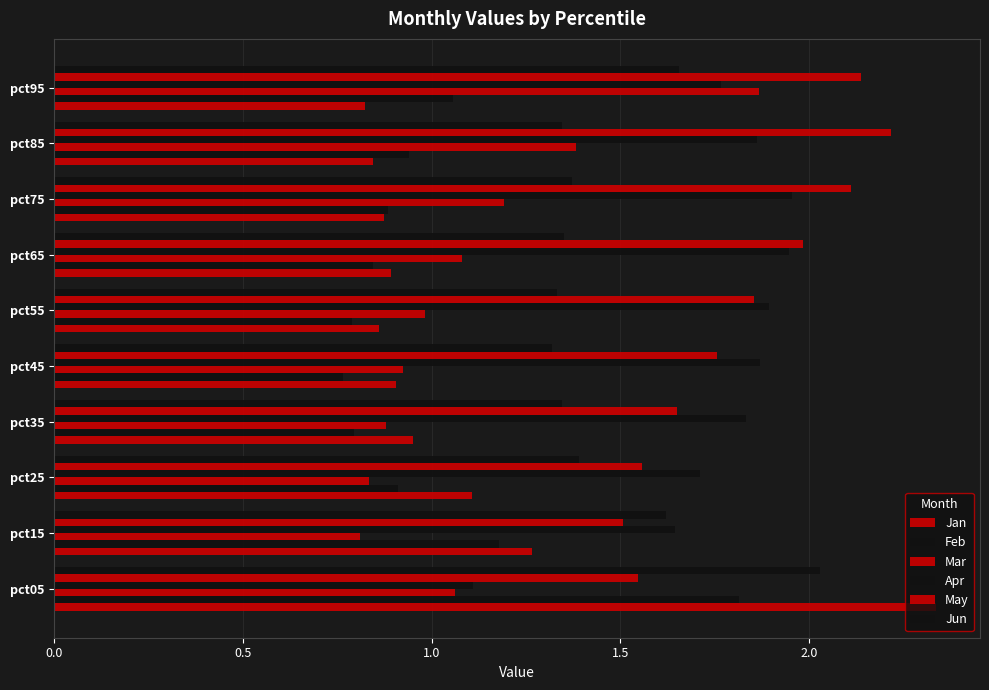

How many data points does each series have?

10